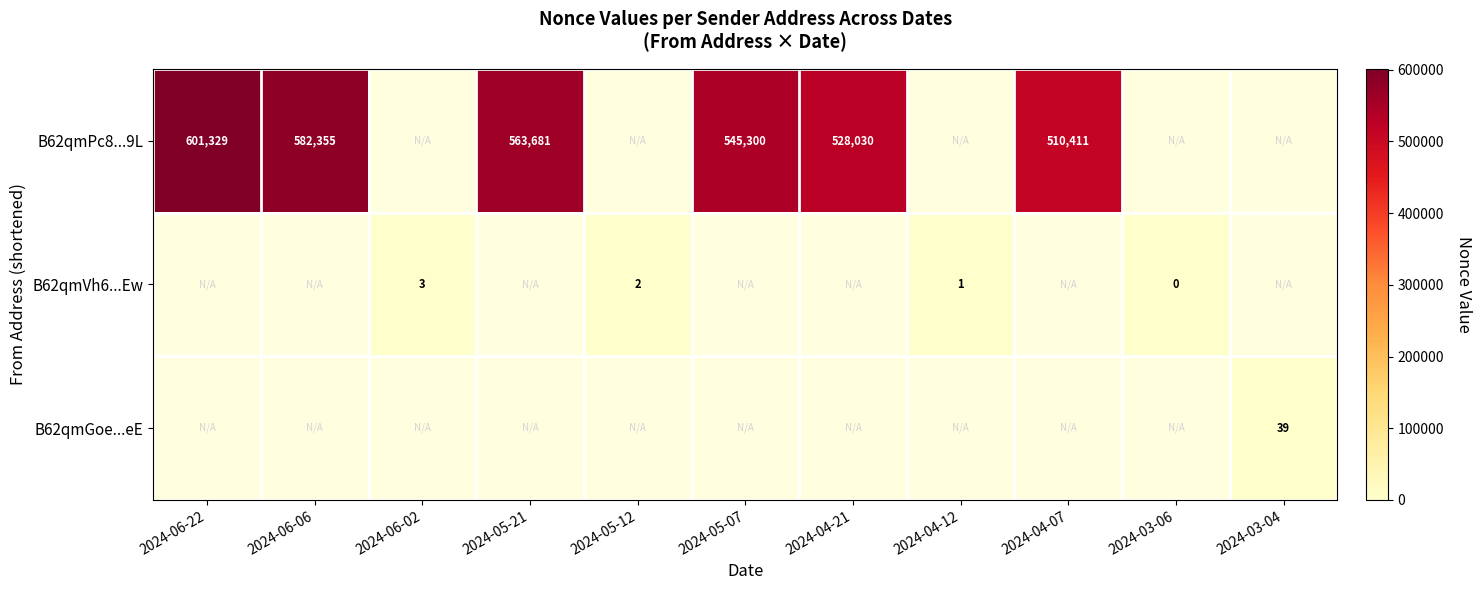

The value of B62qmPc8...9L at 2024-04-21 is 244167. True or false?

False